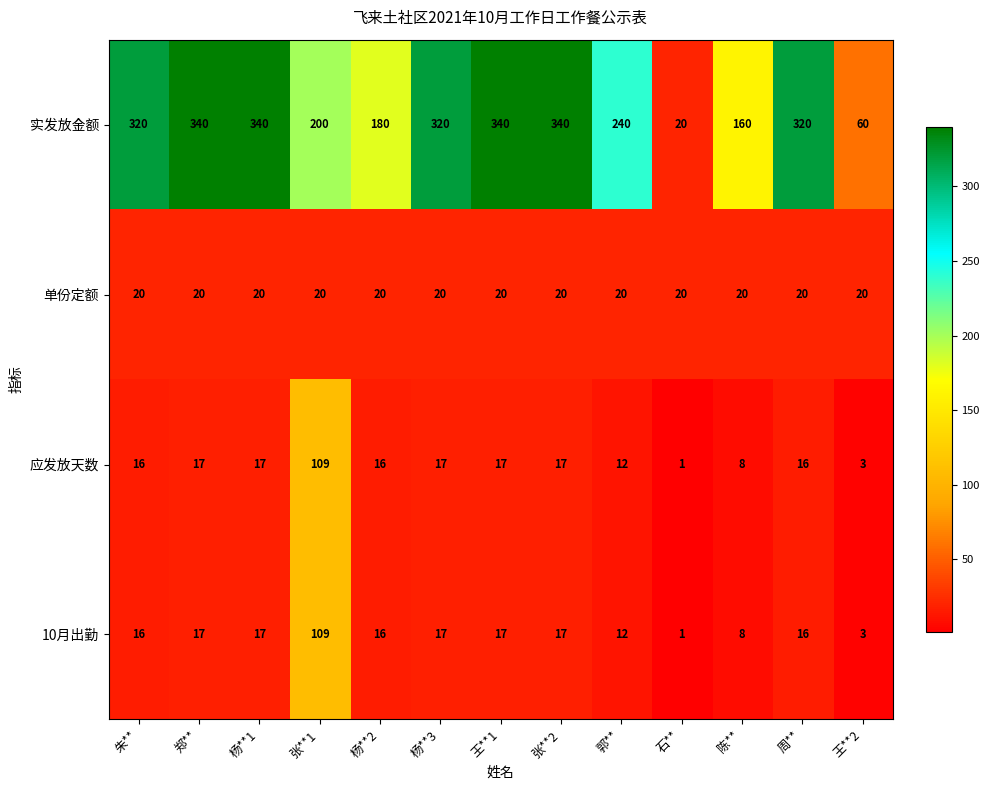

What is the difference between the maximum and second lowest values in the 10月出勤 series?

106